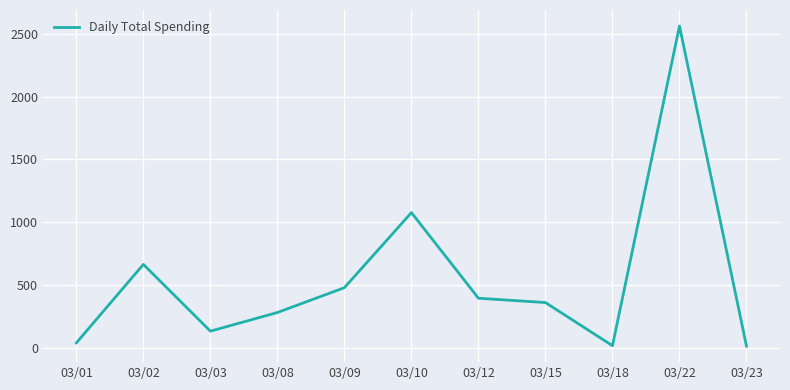

What is the difference between the values at 03/08 and 03/09?

197.8